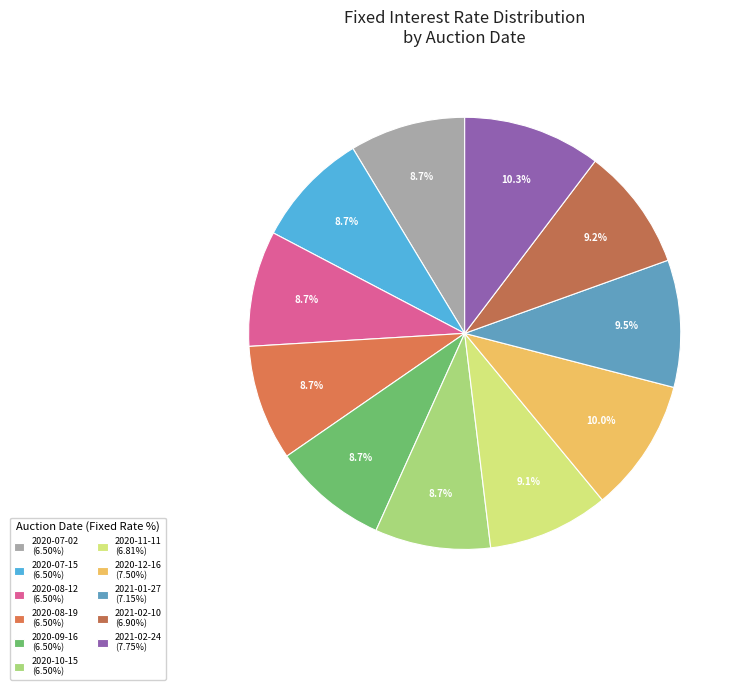

To the nearest percent, what is the difference between the 2020-12-16 and 2020-11-11 slice percentages?

1%